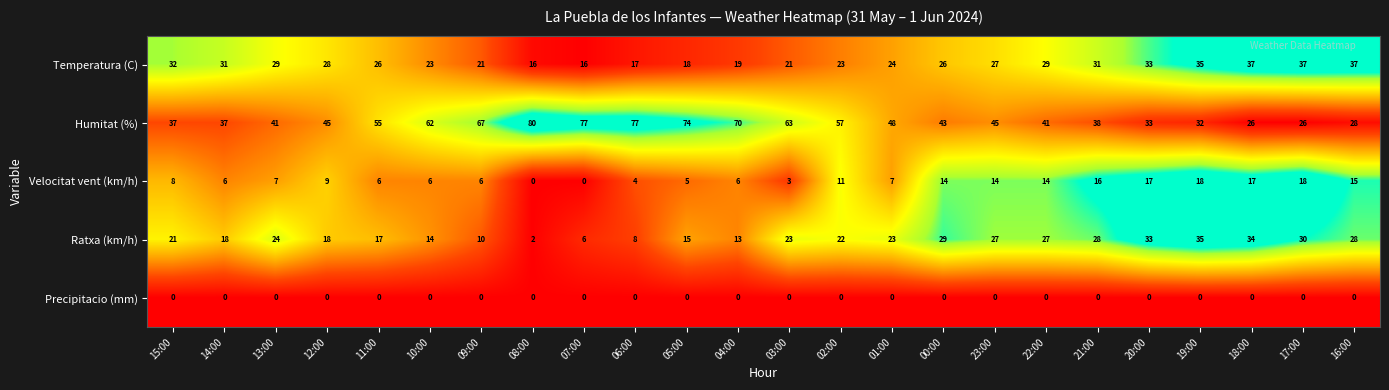

What is the sum of all Humitat (%) values?

1202